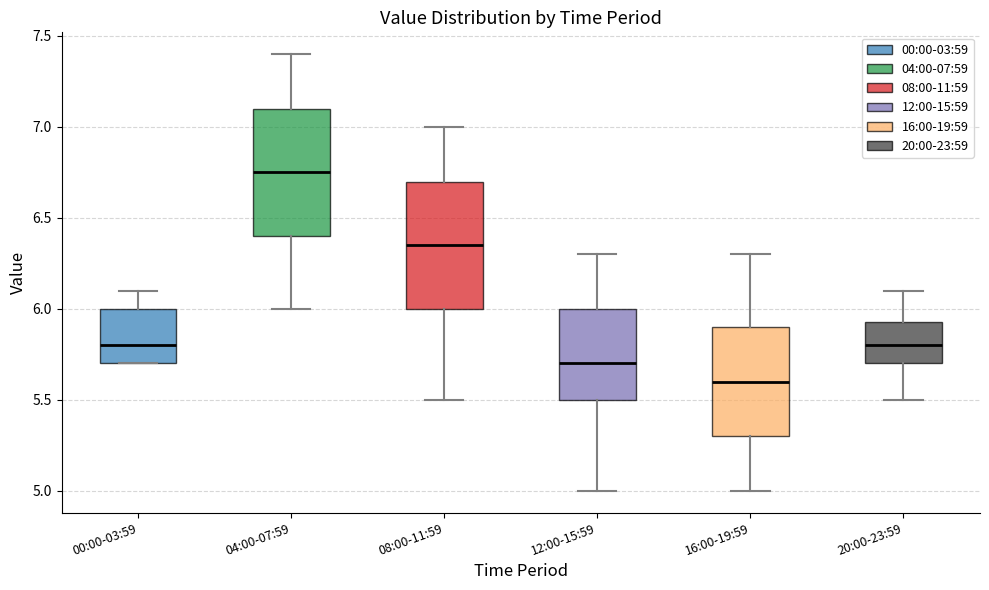

Reading left to right, transcribe this box plot: for each box, give where its median line is, the range the box spans, and where its two whiskers end, as read against the y-axis. The values are not printed on the chart, so give them approximately, as read against the axis.

00:00-03:59: median 5.80, box 5.70 to 6.00, whiskers 5.70 to 6.10
04:00-07:59: median 6.75, box 6.40 to 7.10, whiskers 6.00 to 7.40
08:00-11:59: median 6.35, box 6.00 to 6.70, whiskers 5.50 to 7.00
12:00-15:59: median 5.70, box 5.50 to 6.00, whiskers 5.00 to 6.30
16:00-19:59: median 5.60, box 5.30 to 5.90, whiskers 5.00 to 6.30
20:00-23:59: median 5.80, box 5.70 to 5.95, whiskers 5.50 to 6.10